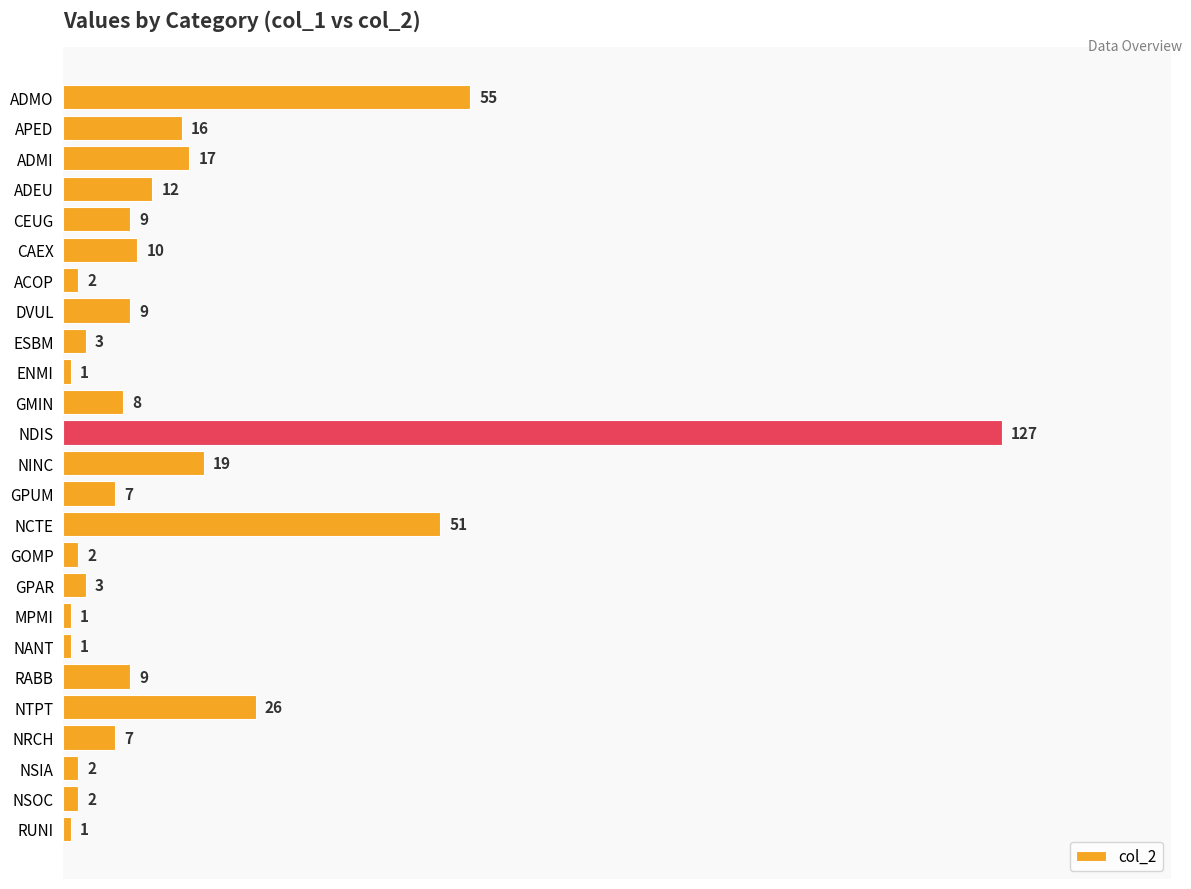

Count the number of categories in the chart.

25